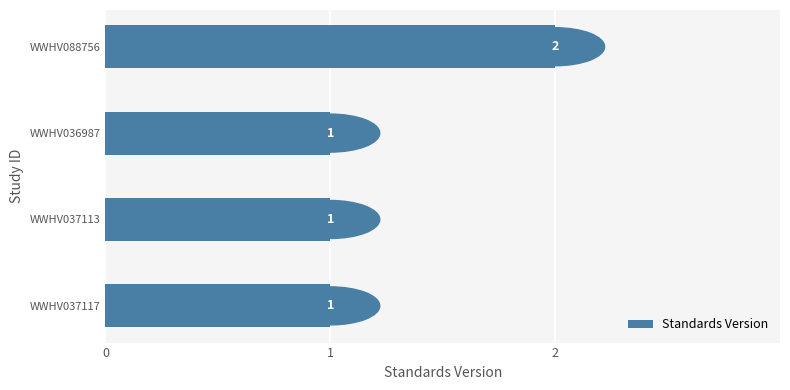

What is the sum of all values?

5